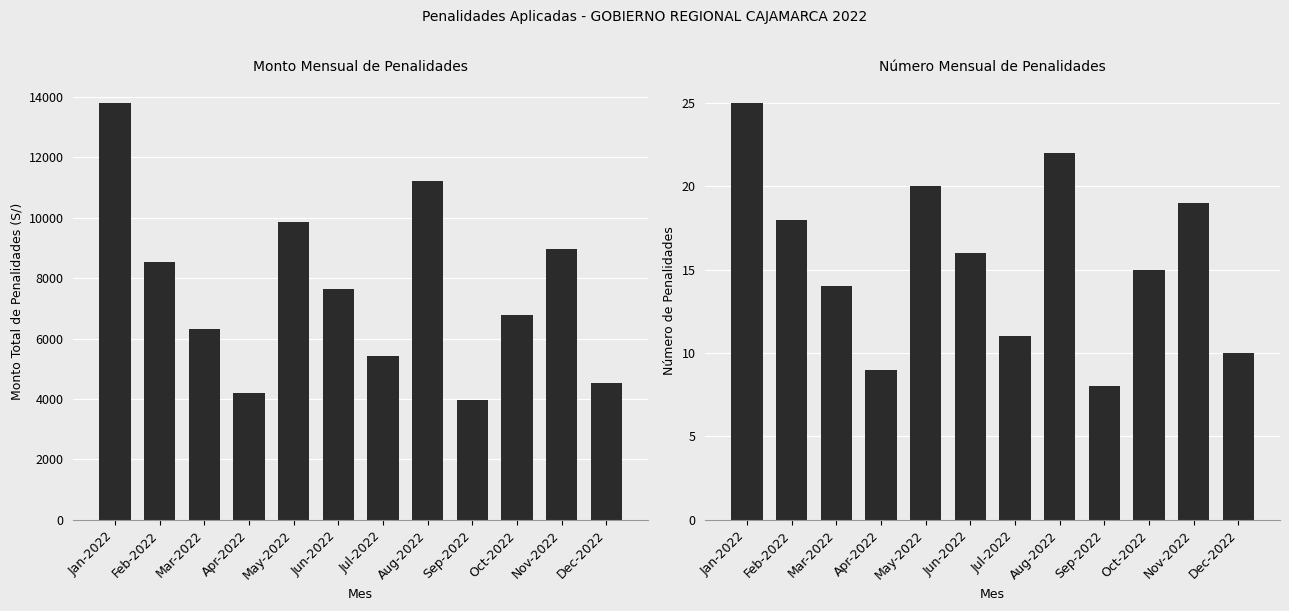

Which series has the largest range (max minus min)?

Monto Total (S/)